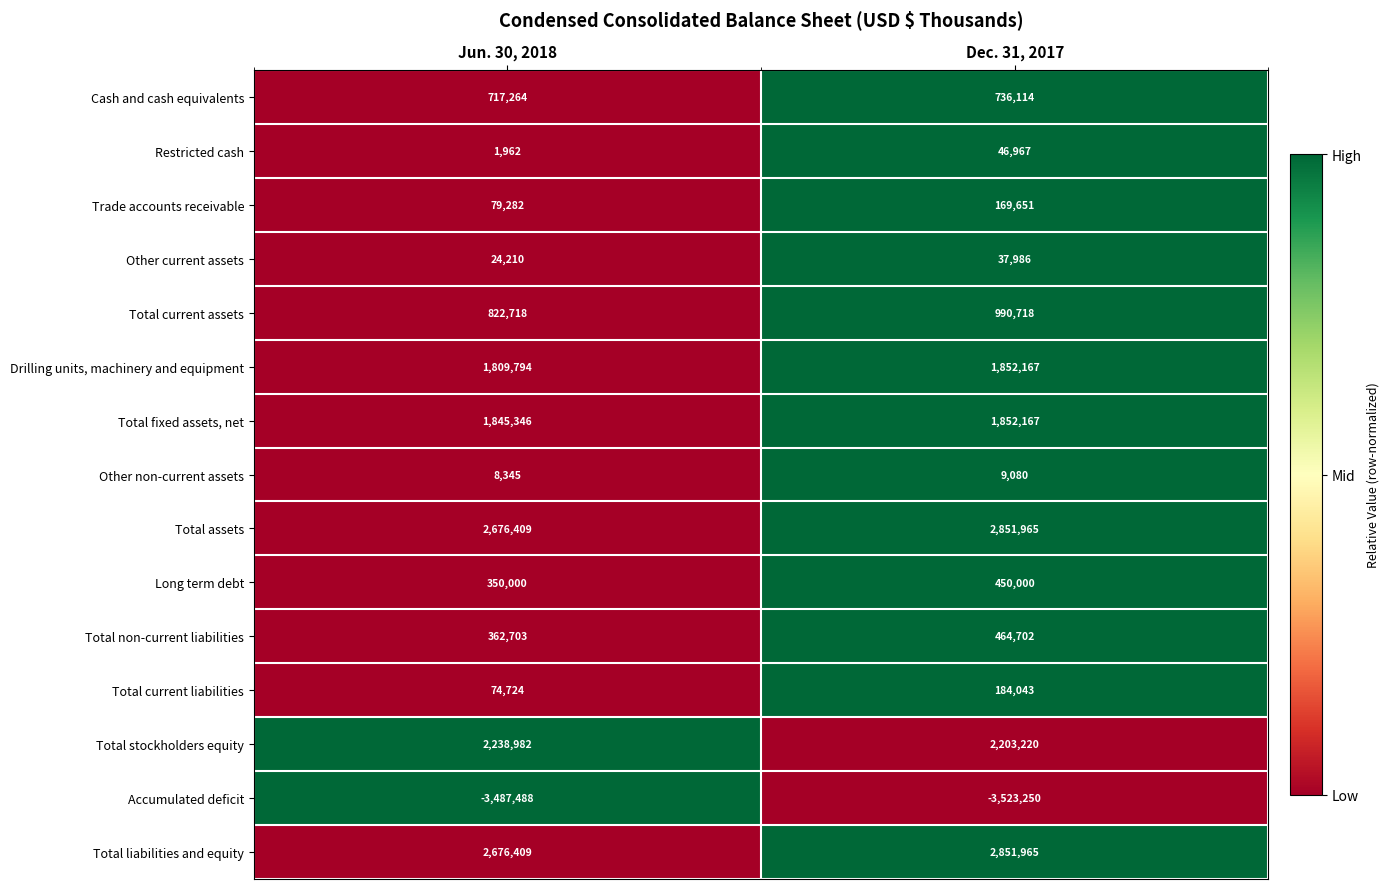

The value of Total current liabilities at Jun. 30, 2018 is 74724. True or false?

True